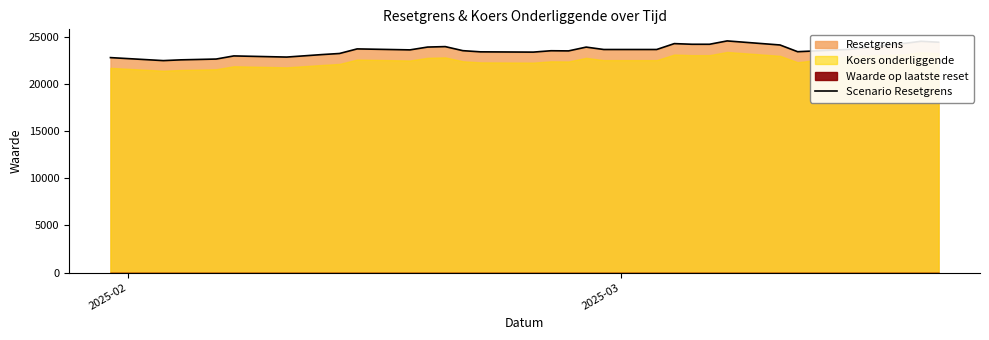

What is the maximum value for Scenario Resetgrens?

24590.5